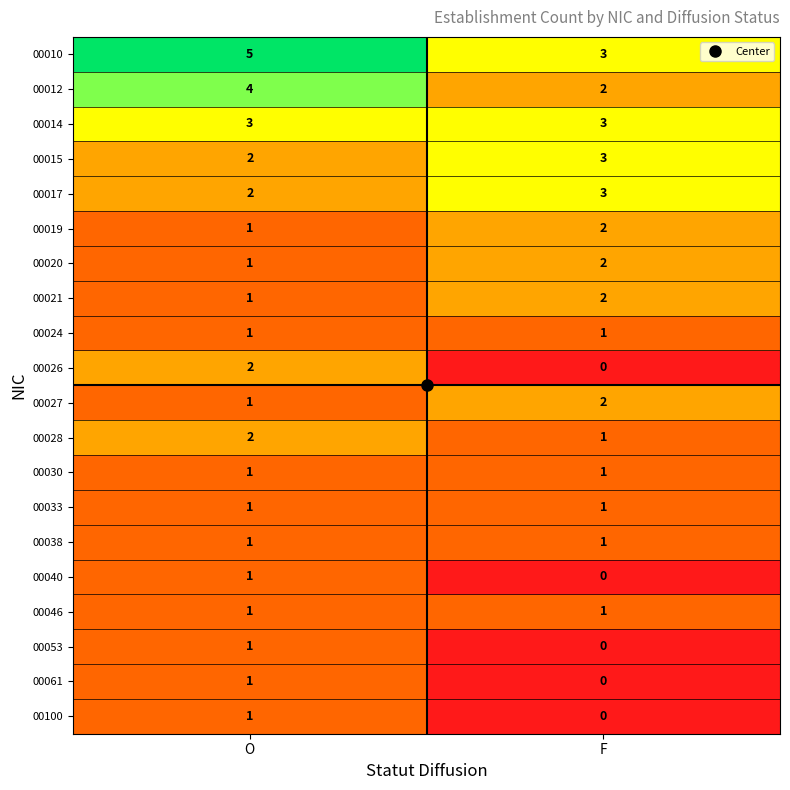

Rank the categories by 00015 value from highest to lowest.

F, O